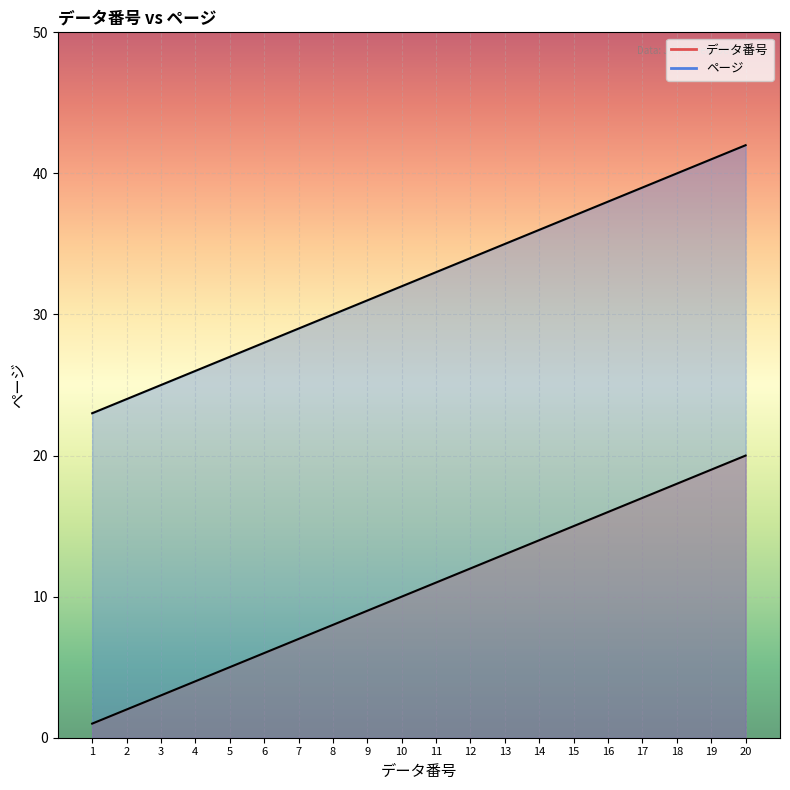

At which label is ページ closest to 32?

10